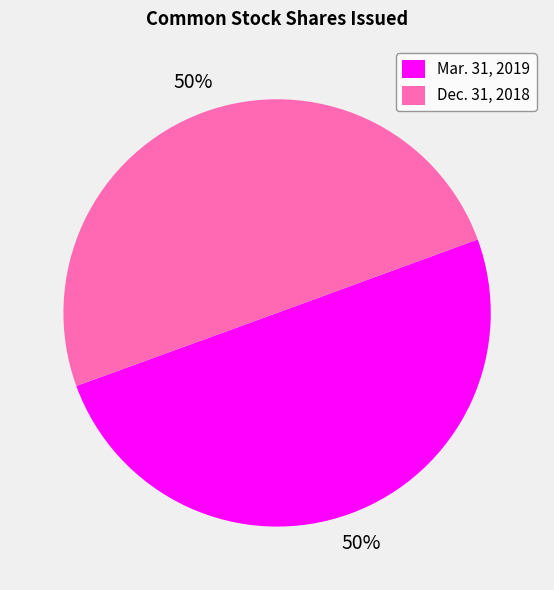

What is the ratio of the value at Dec. 31, 2018 to the value at Mar. 31, 2019?

1.0